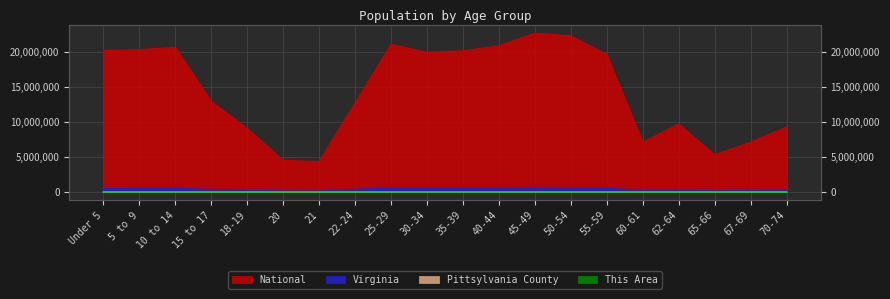

True or false: Virginia and National intersect in this chart.

False